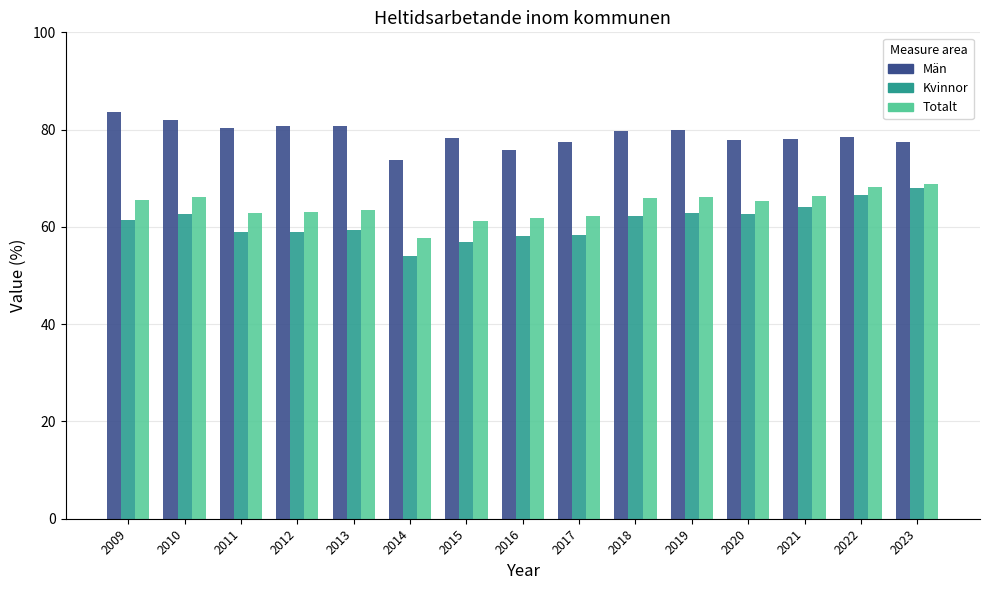

Is it true that Män equals 49.4 at 2015?

False